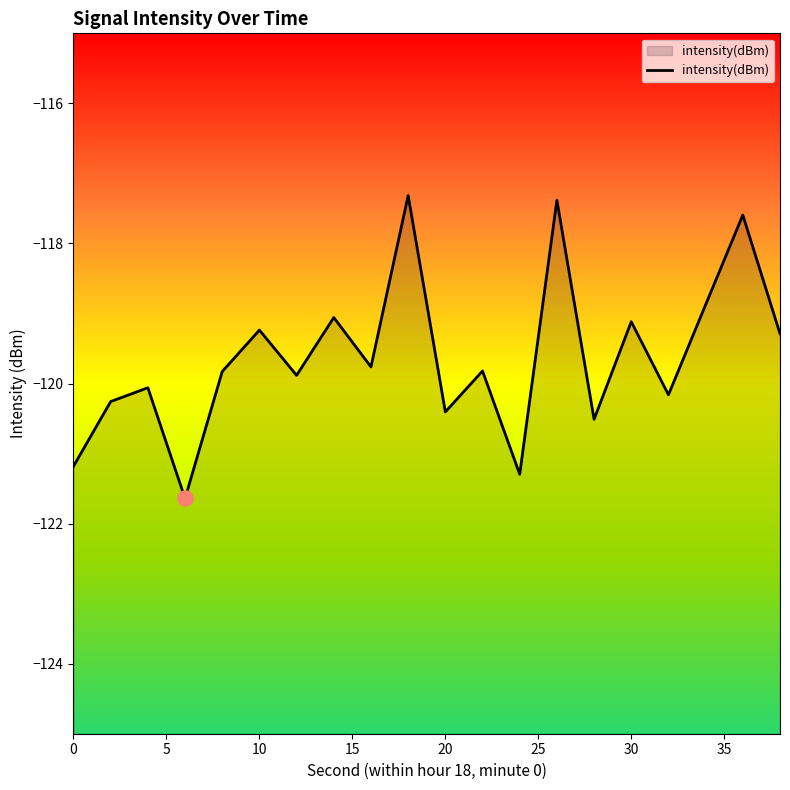

What is the change in value from 5 to 35?

+1.2